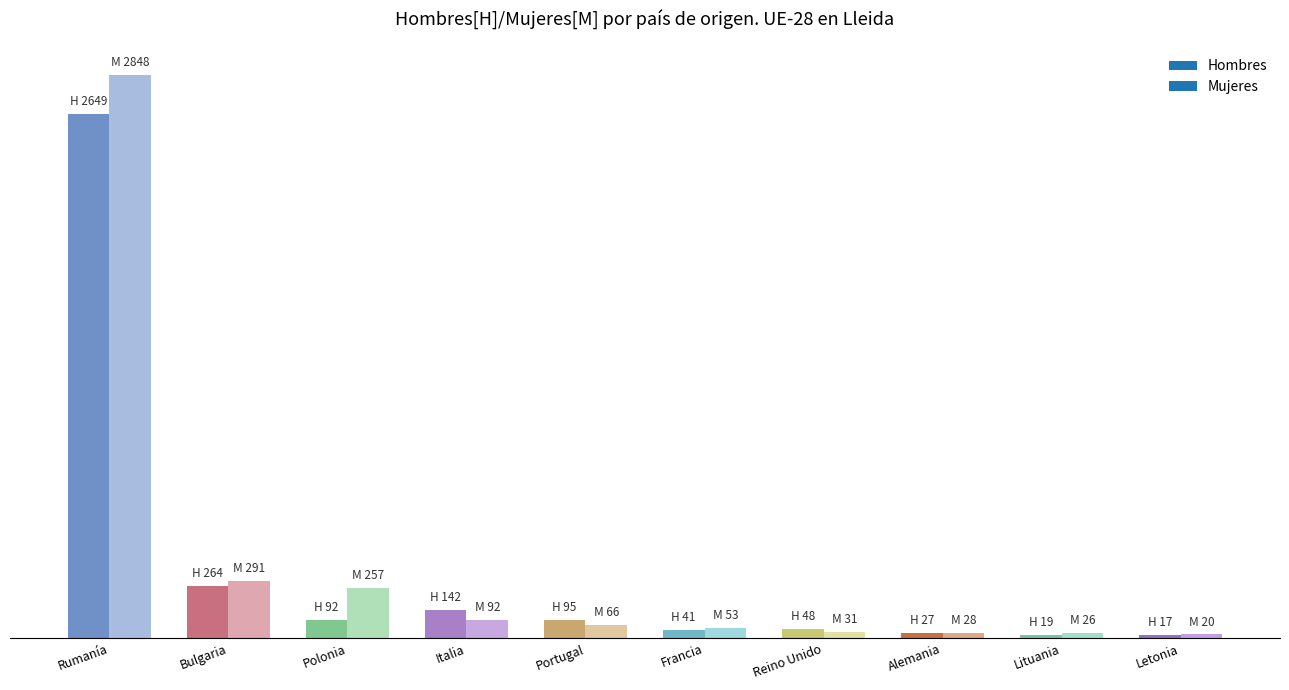

What is the difference between the maximum and minimum values in the Mujeres series?

2828